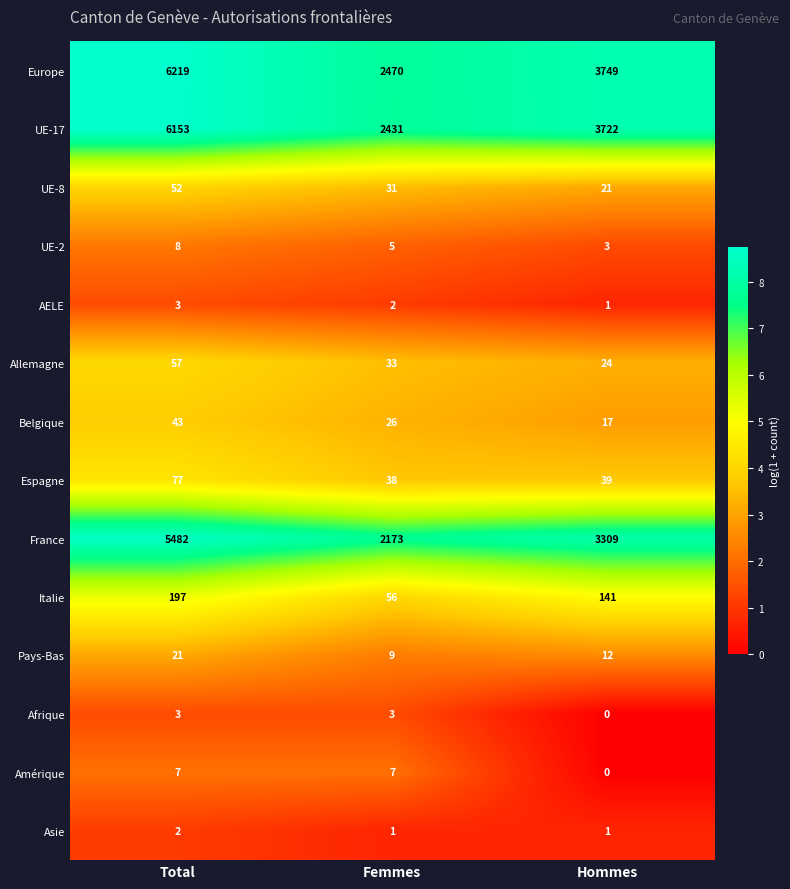

Rank the series at Femmes from lowest to highest value.

Asie, AELE, Afrique, UE-2, Amérique, Pays-Bas, Belgique, UE-8, Allemagne, Espagne, Italie, France, UE-17, Europe